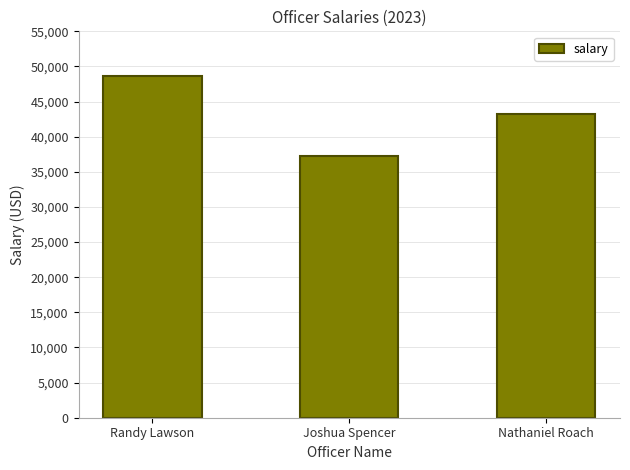

Count the number of categories in the chart.

3